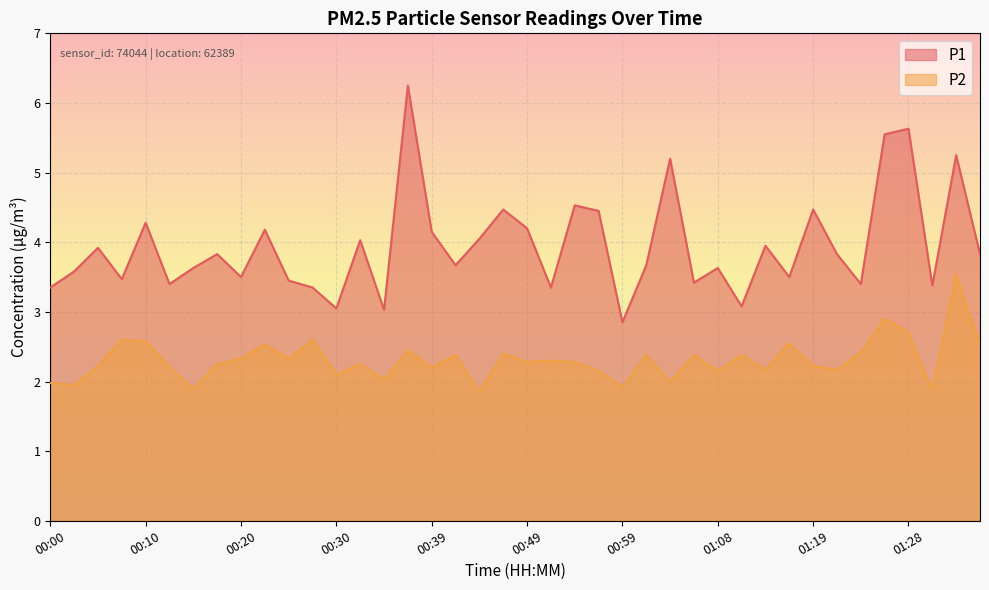

True or false: P1 has a value of 3.5 at 00:20.

True